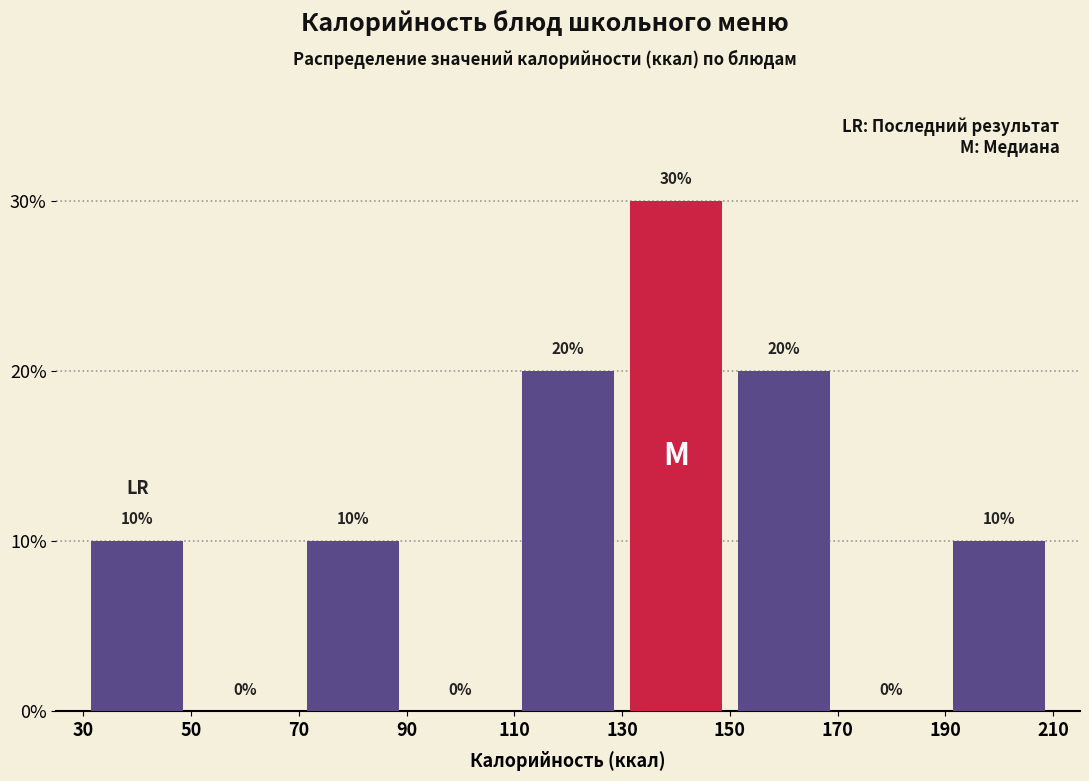

How tall is the bar that spans 30 to 50 on the x-axis?

10